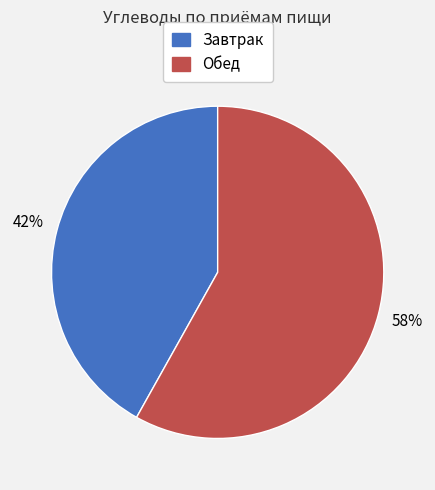

Which slice is the smallest?

Завтрак